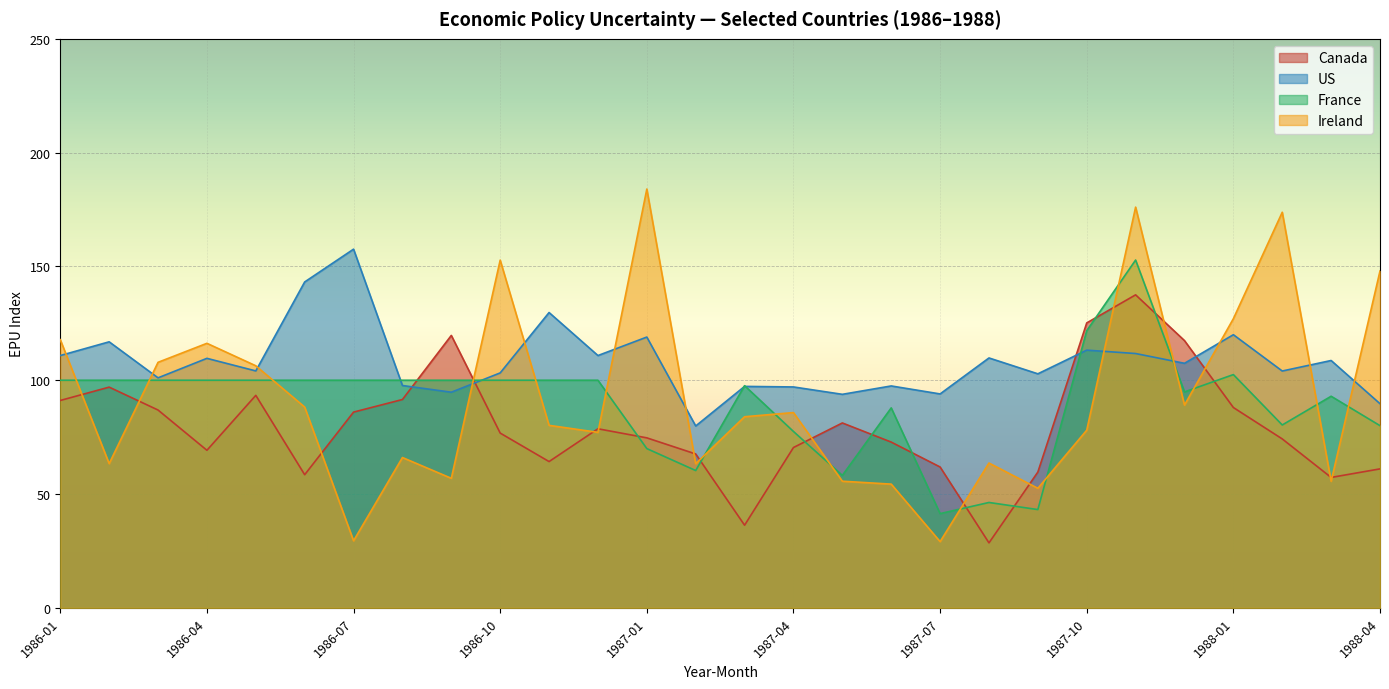

What is the label of the 15th point from the left?

1987-3